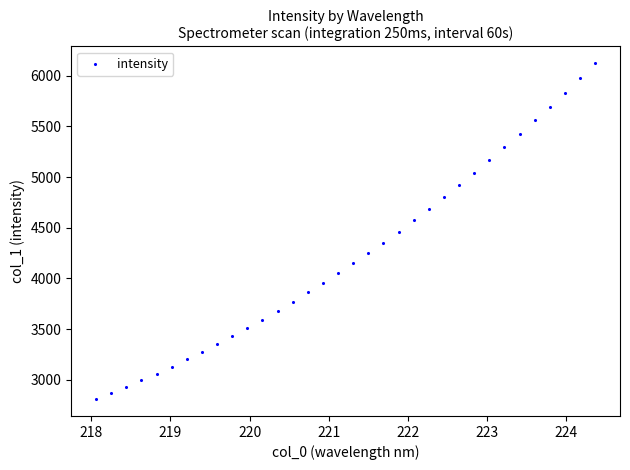

What is the range of Y values (max minus min)?

3311.8